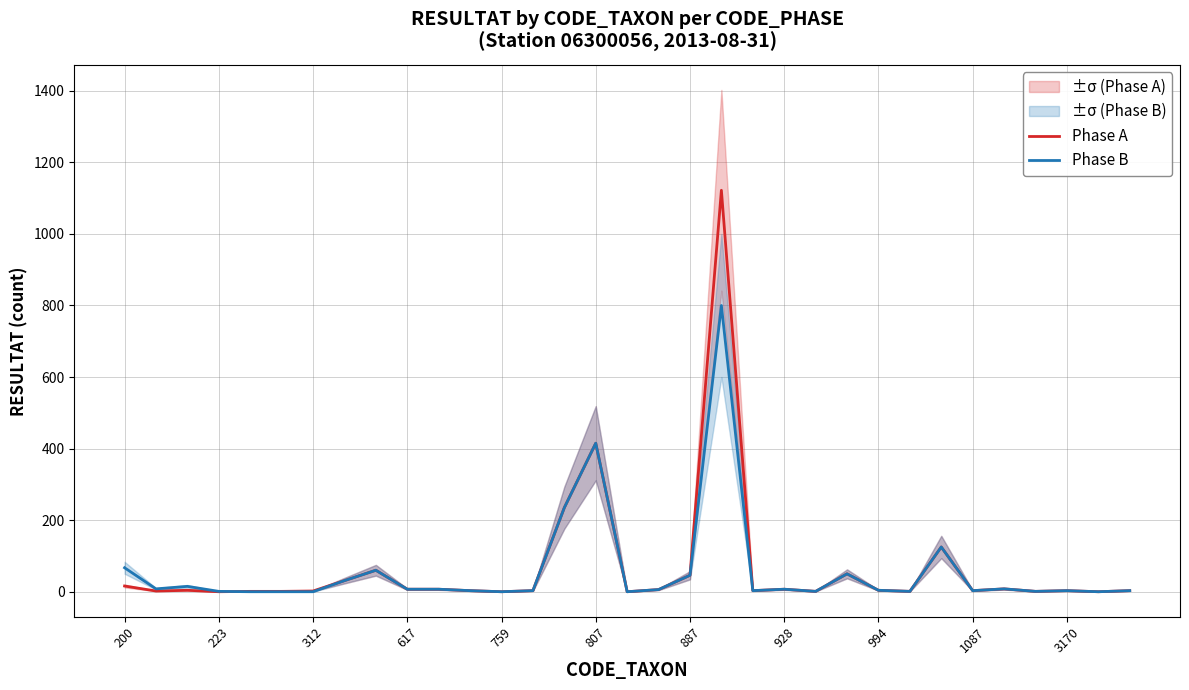

Which series has the largest total across all categories?

Phase A